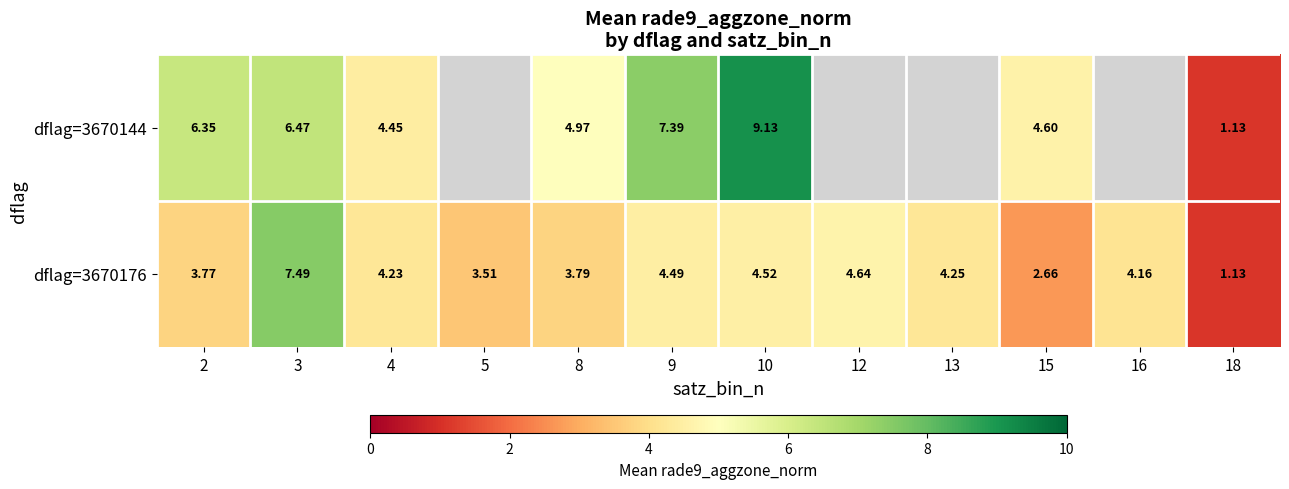

Is the value of dflag=3670176 at 12 greater than the value of dflag=3670144 at 2?

No